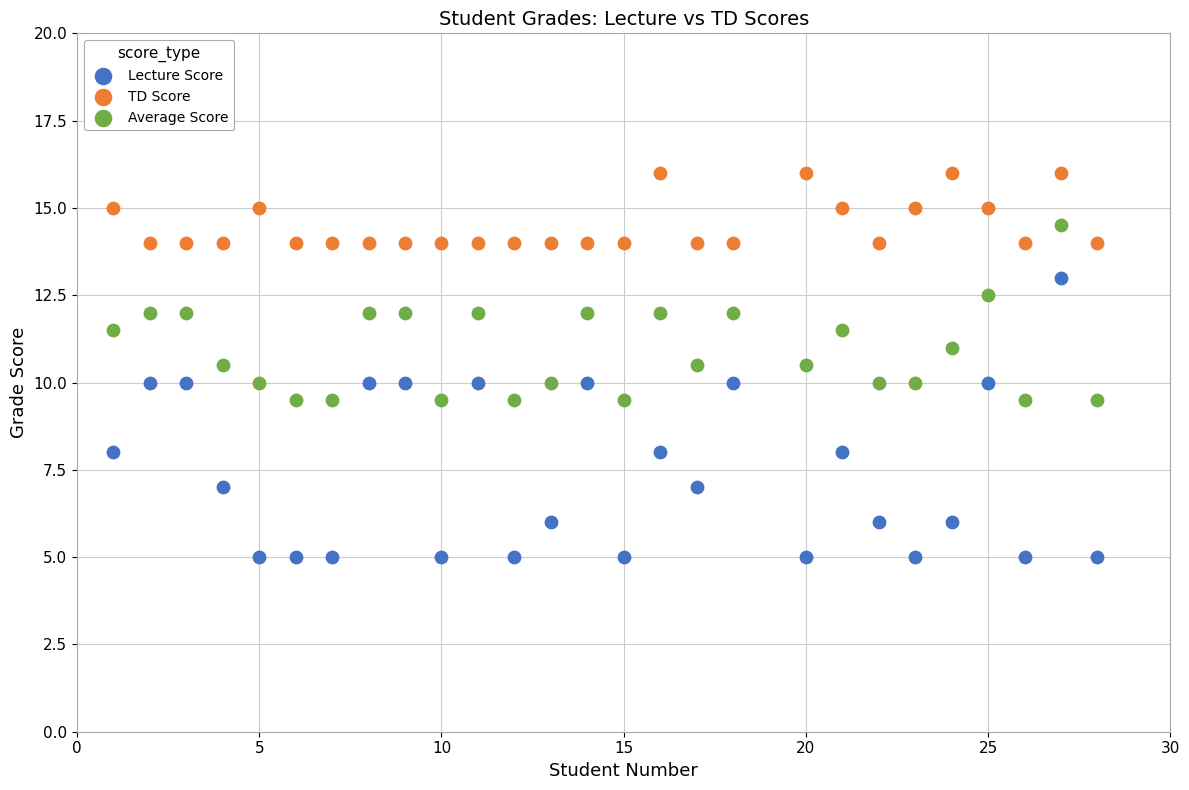

Across all data points, what is the range of X values (max minus min)?

27.0